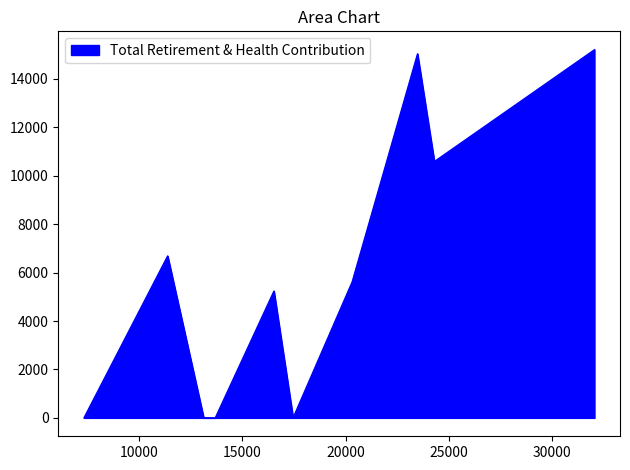

How many lines are shown in the chart?

1